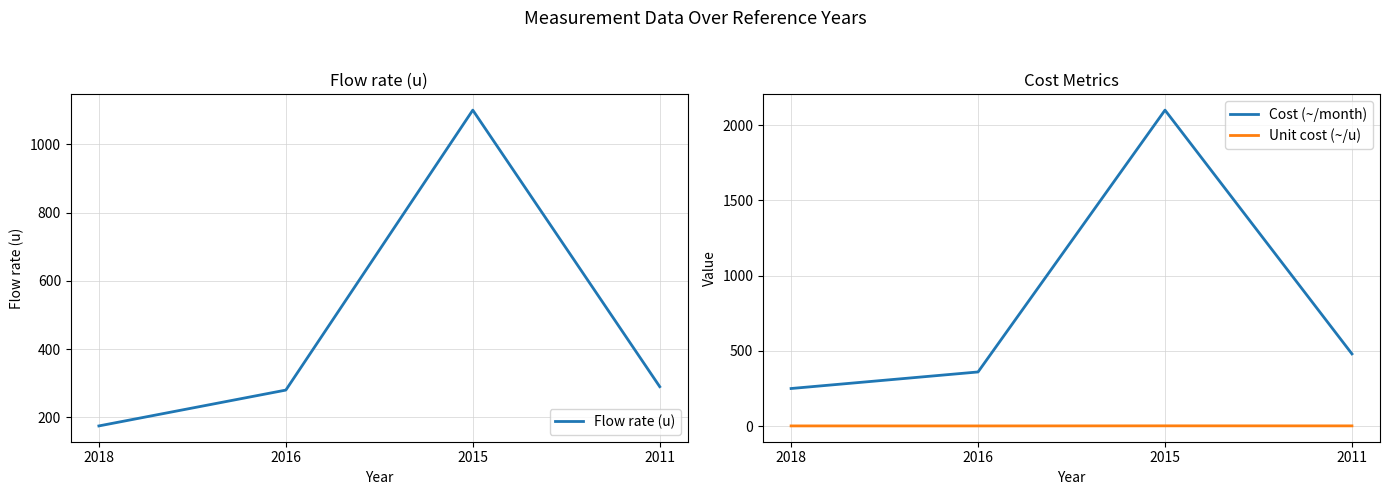

The Cost (~/month) series shows 89.4 at 2016. True or false?

False